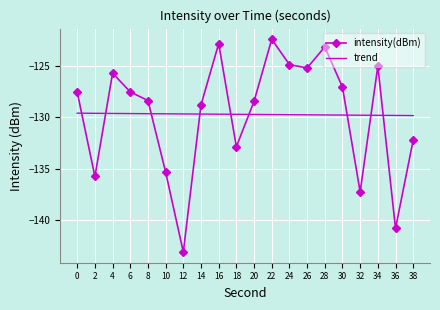

How many values exceed -127?

7